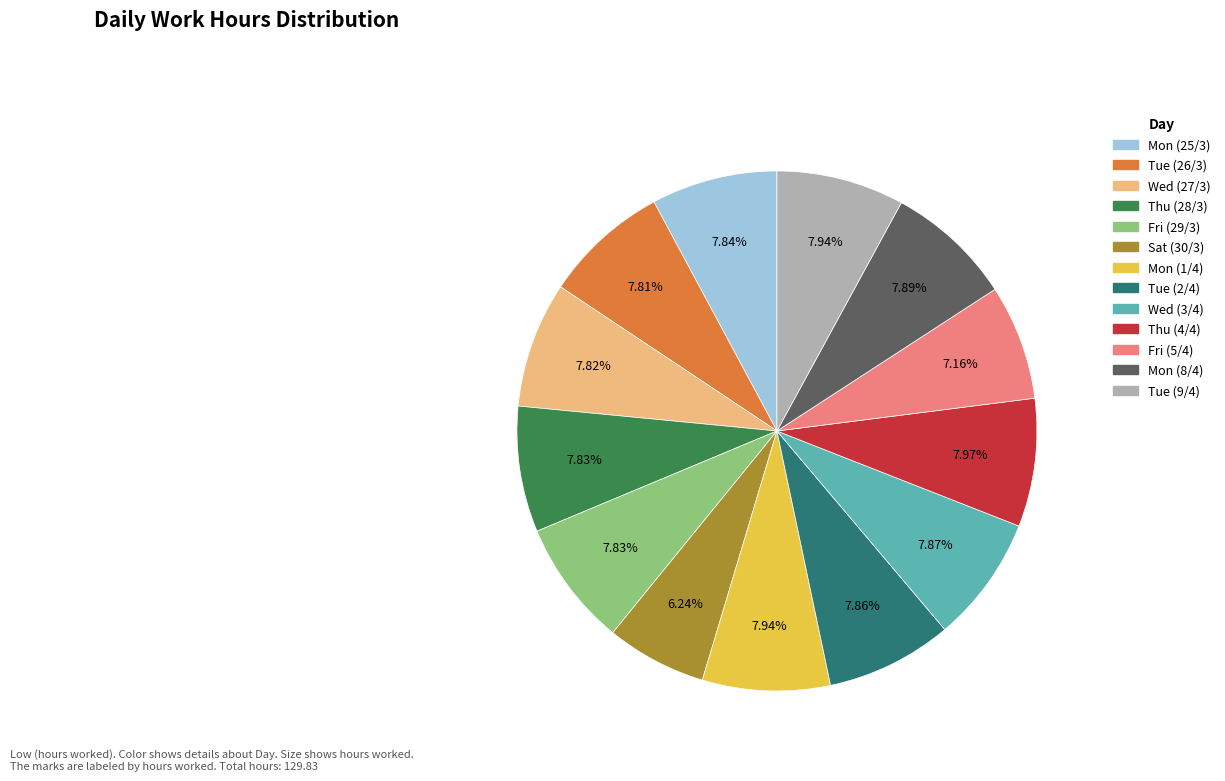

To the nearest percent, what is the difference between the Sat (30/3) and Thu (4/4) slice percentages?

2%